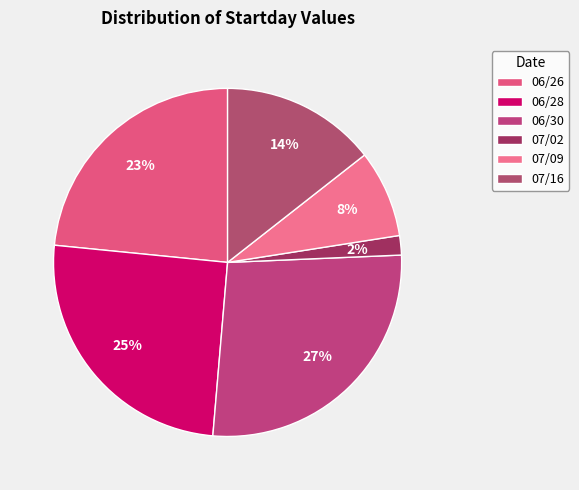

What percentage is NOT represented by 07/02?

98.2%